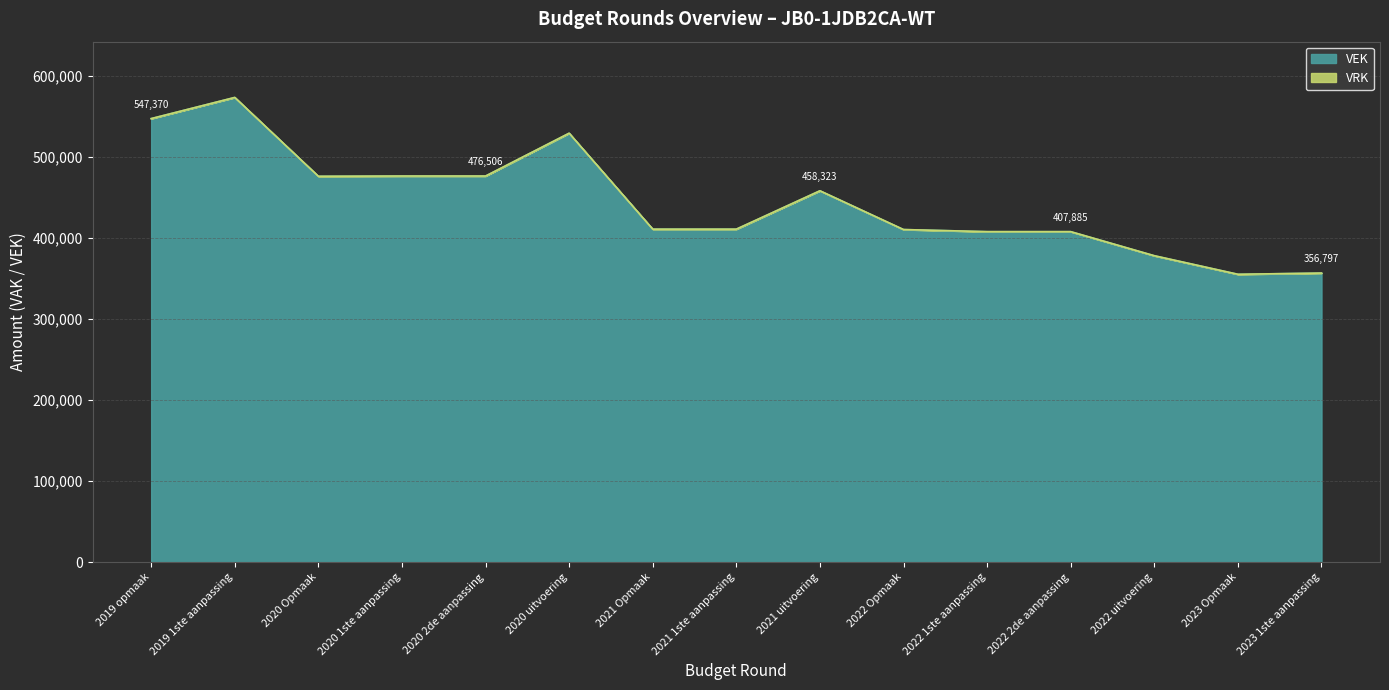

Between 2022 2de aanpassing and 2021 Opmaak, which is larger?

2021 Opmaak